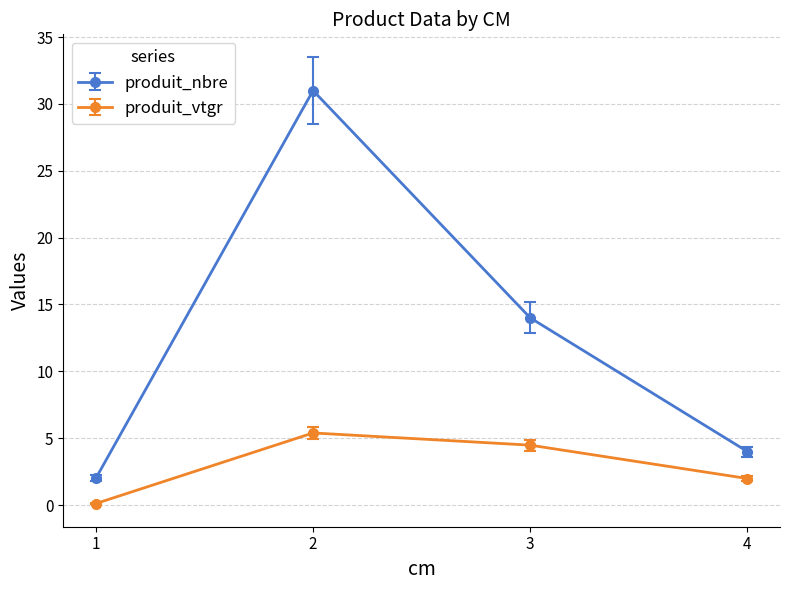

At which category does the chart reach its minimum across all series?

1